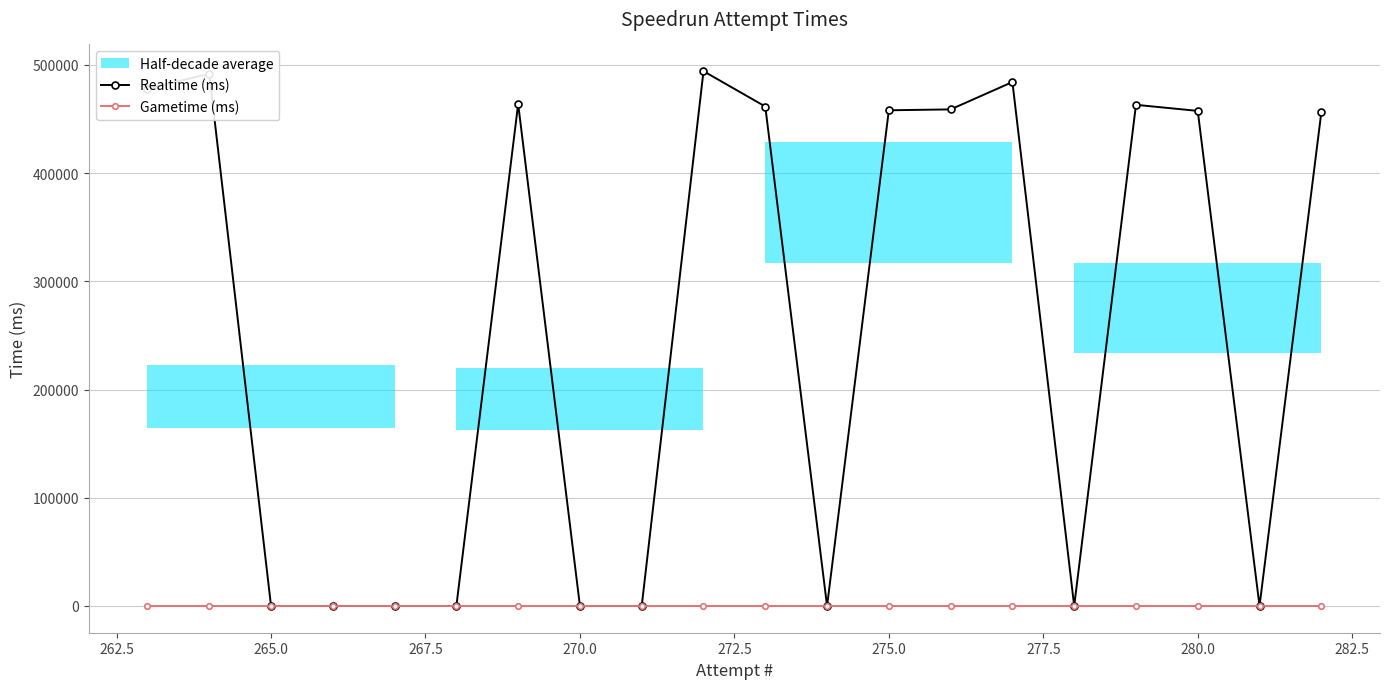

At how many categories does at least one series exceed 56747?

11